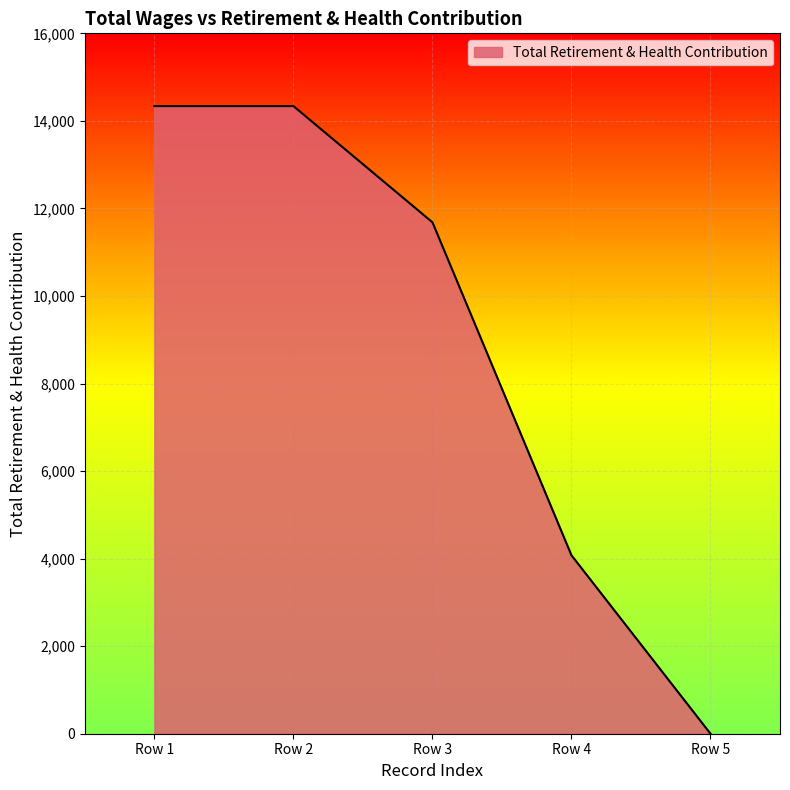

What is the maximum value shown in the chart?

14338